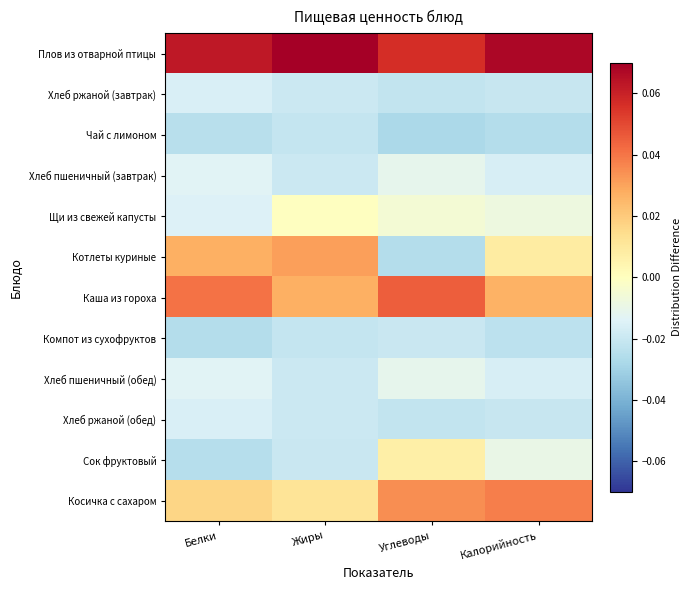

At how many categories does at least one series exceed 0?

4